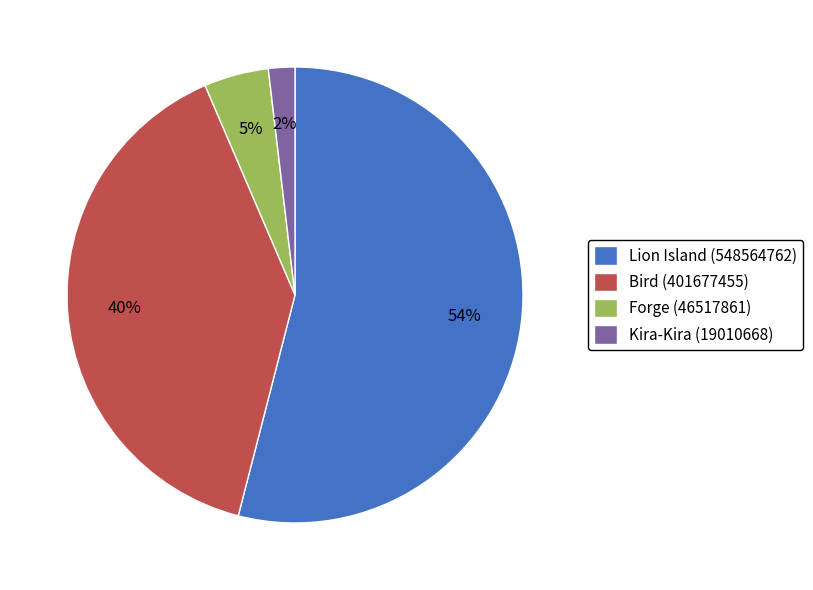

Which has a higher value, Kira-Kira (19010668) or Bird (401677455)?

Bird (401677455)